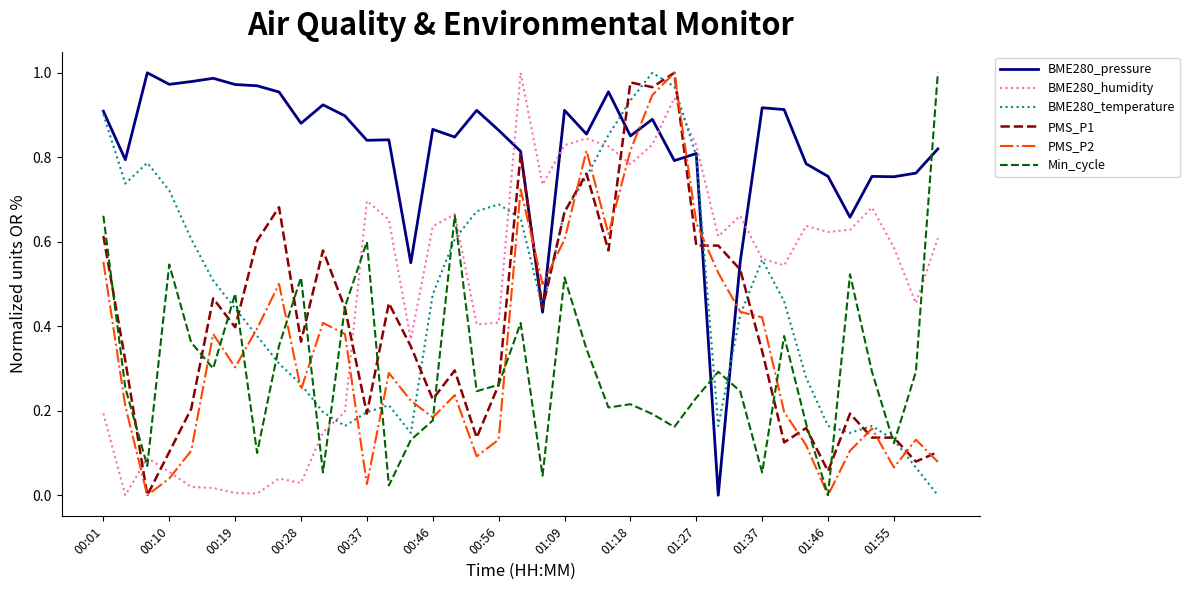

How many lines are shown in the chart?

6